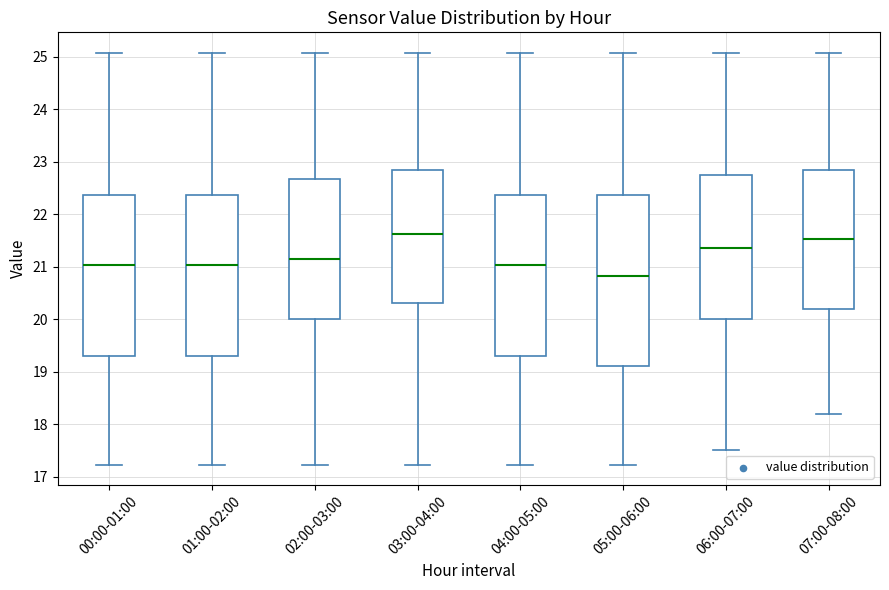

Reading left to right, read every box against the y-axis: the position of its median line, the range the box covers, and the ends of its whiskers. The values are not printed on the chart, so give them approximately, as read against the axis.

00:00-01:00: median 21.0, box 19.3 to 22.4, whiskers 17.2 to 25.1
01:00-02:00: median 21.0, box 19.3 to 22.4, whiskers 17.2 to 25.1
02:00-03:00: median 21.2, box 20.0 to 22.7, whiskers 17.2 to 25.1
03:00-04:00: median 21.6, box 20.3 to 22.8, whiskers 17.2 to 25.1
04:00-05:00: median 21.0, box 19.3 to 22.4, whiskers 17.2 to 25.1
05:00-06:00: median 20.8, box 19.1 to 22.4, whiskers 17.2 to 25.1
06:00-07:00: median 21.3, box 20.0 to 22.8, whiskers 17.5 to 25.1
07:00-08:00: median 21.5, box 20.2 to 22.8, whiskers 18.2 to 25.1